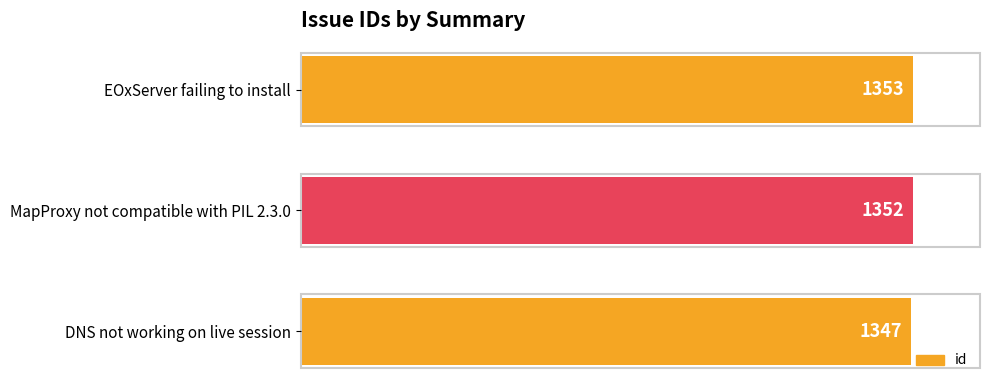

At which label is the value closest to 1350?

MapProxy not compatible with PIL 2.3.0